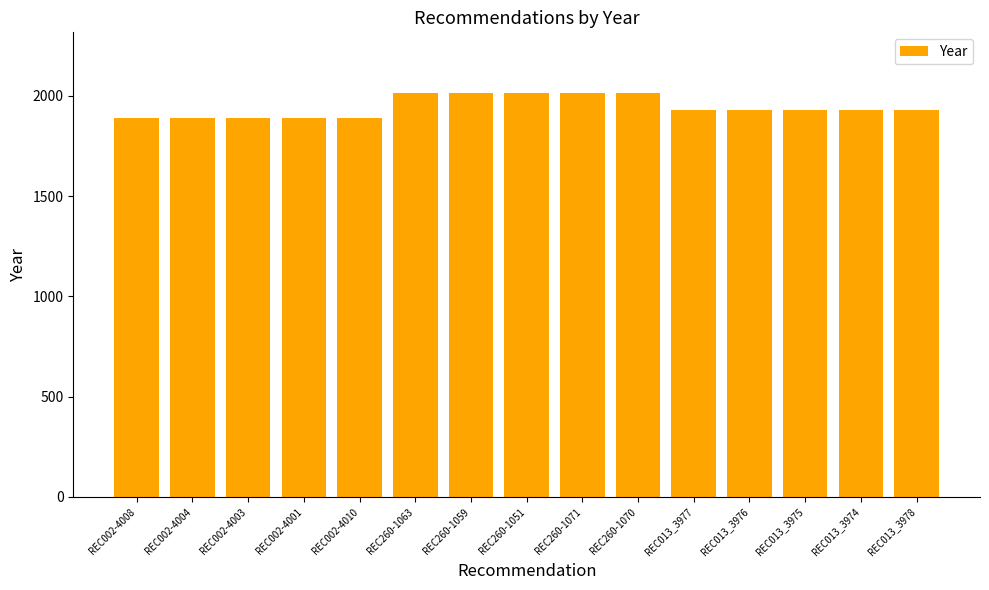

What is the smallest value displayed?

1887